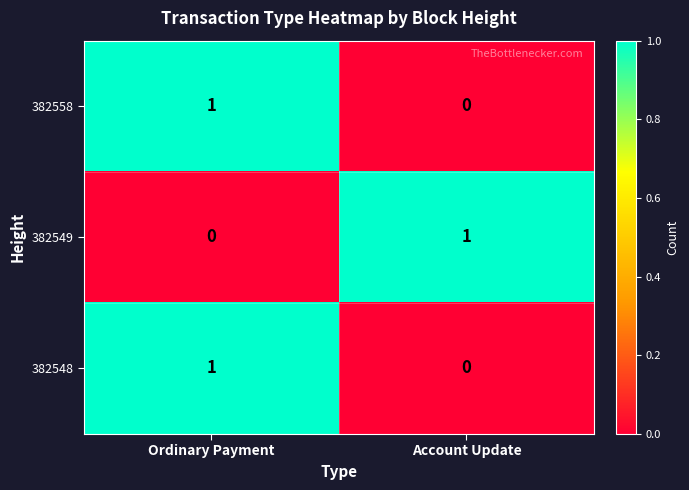

The value of 382558 at Account Update is 0. True or false?

True